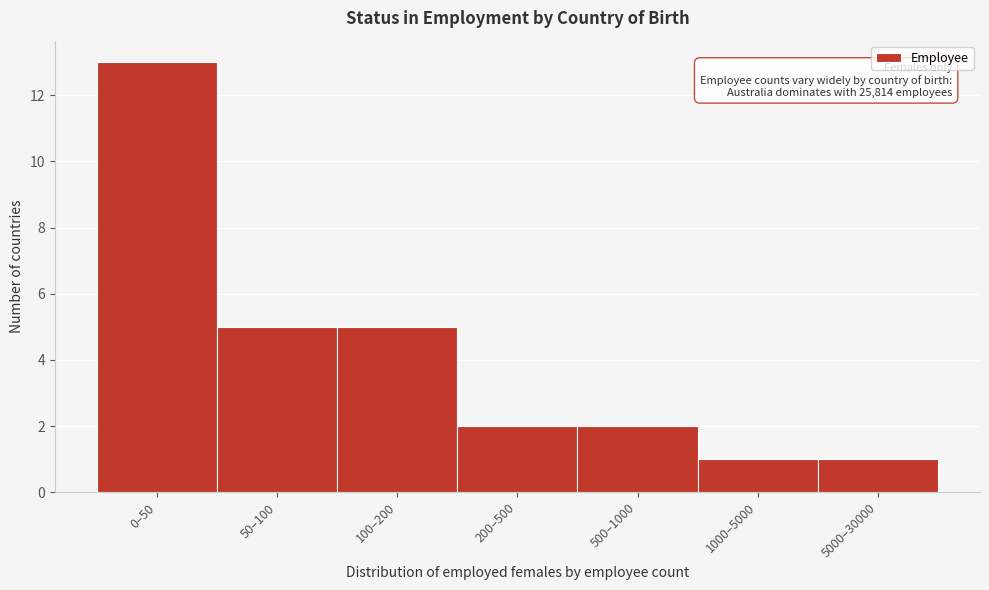

Reading left to right, what are all the values shown in this chart?

13	5	5	2	2	1	1